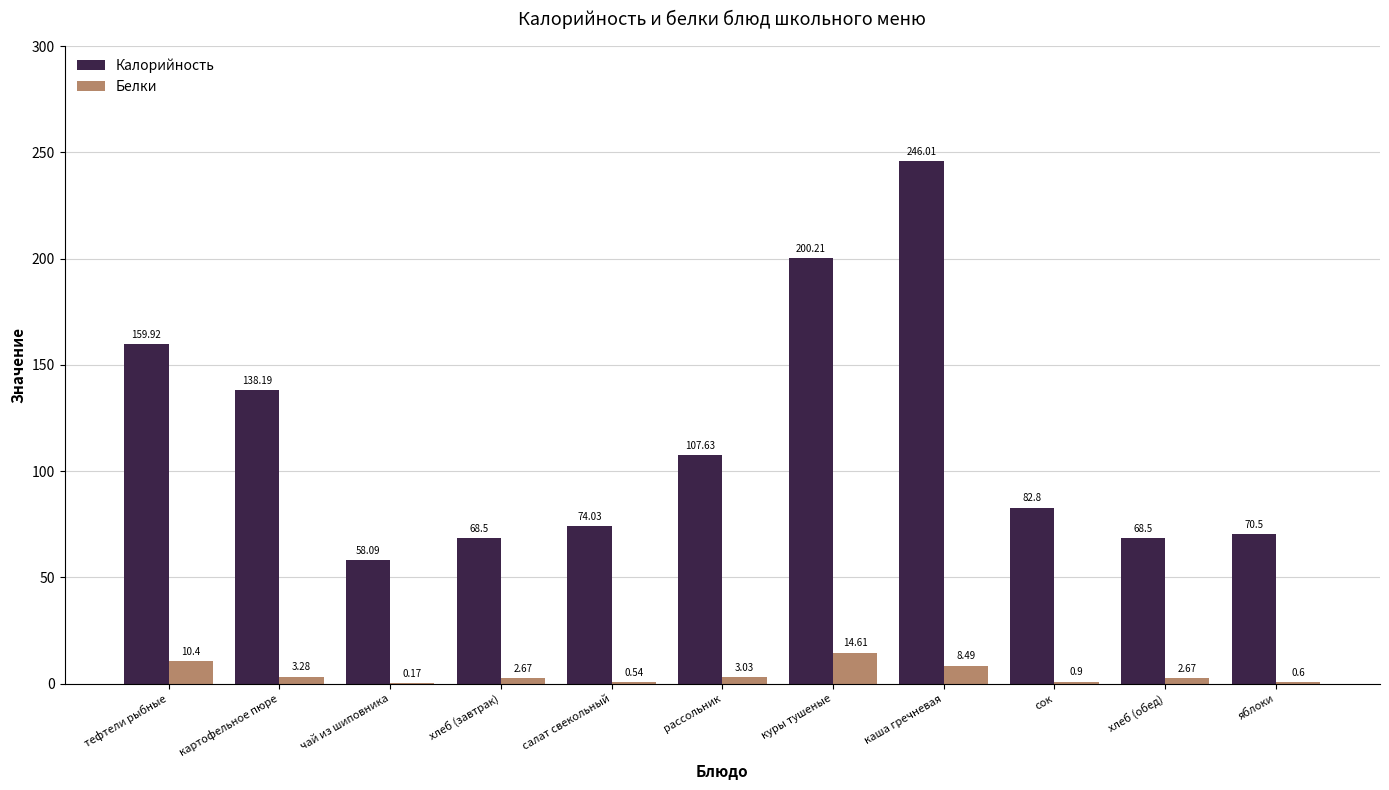

Which series has the largest total across all categories?

Калорийность